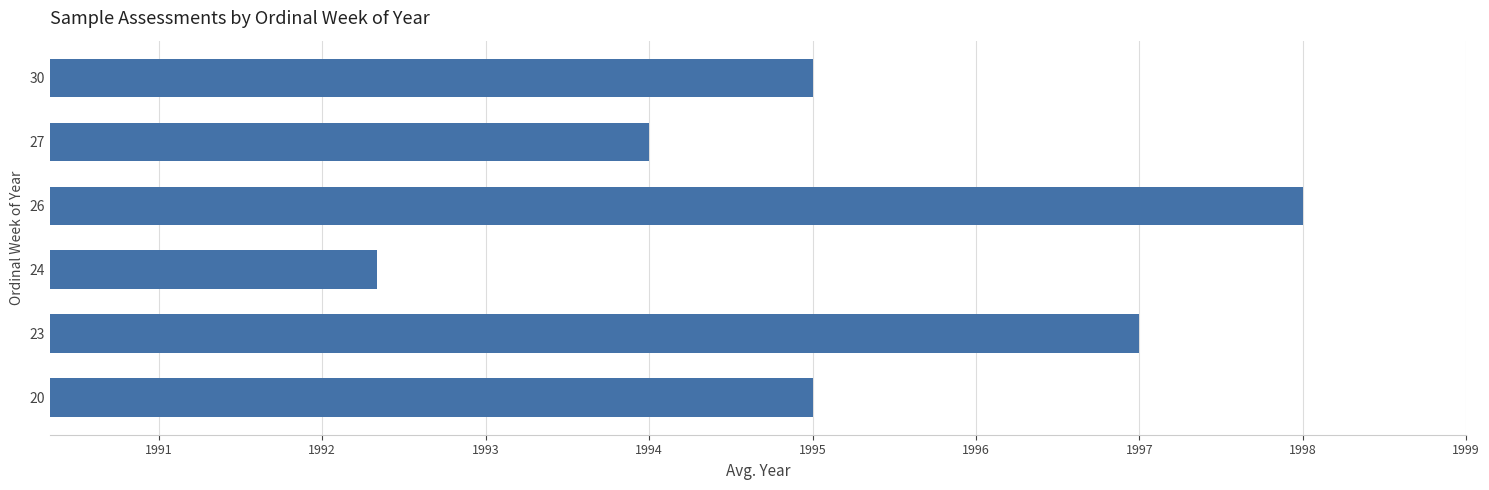

What is the change in value from 23 to 24?

-4.7